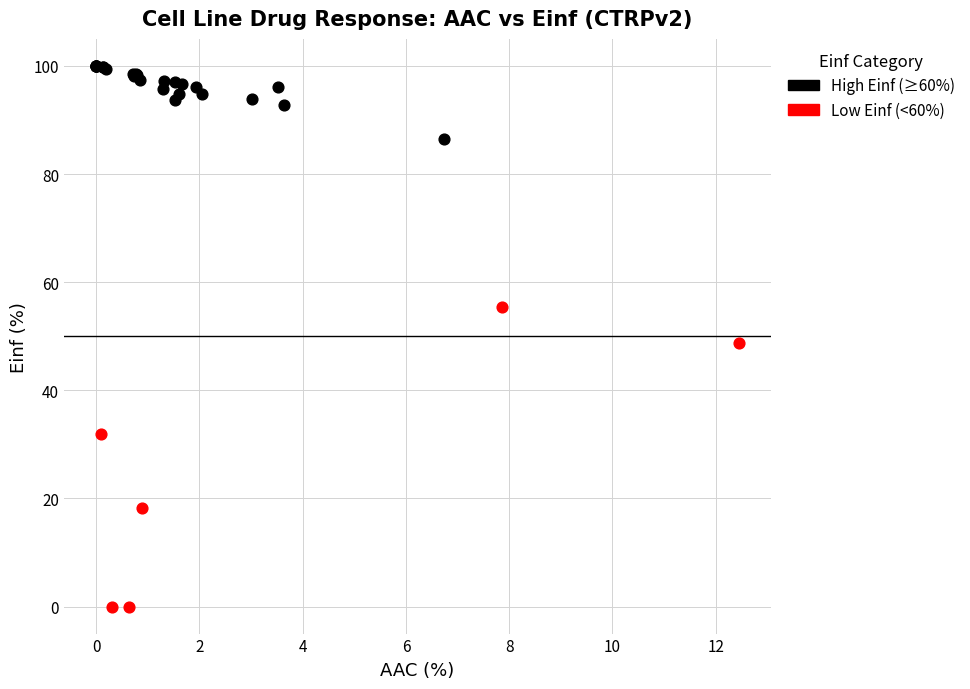

Which series has the widest spread of Y values?

Low Einf (<60%)